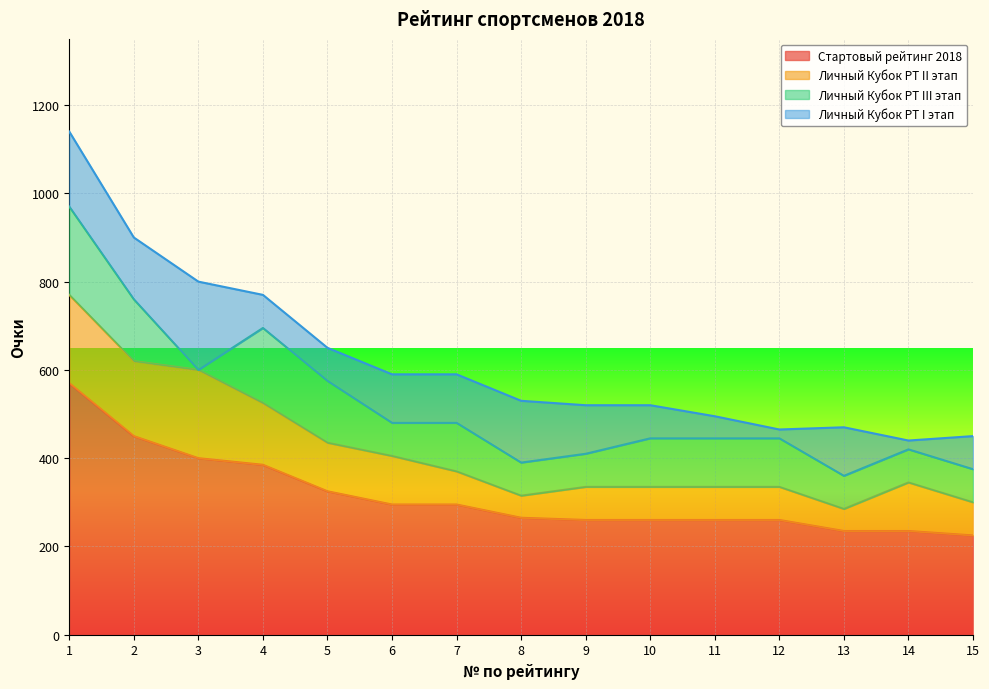

How many data points in Стартовый рейтинг 2018 are above 265?

7